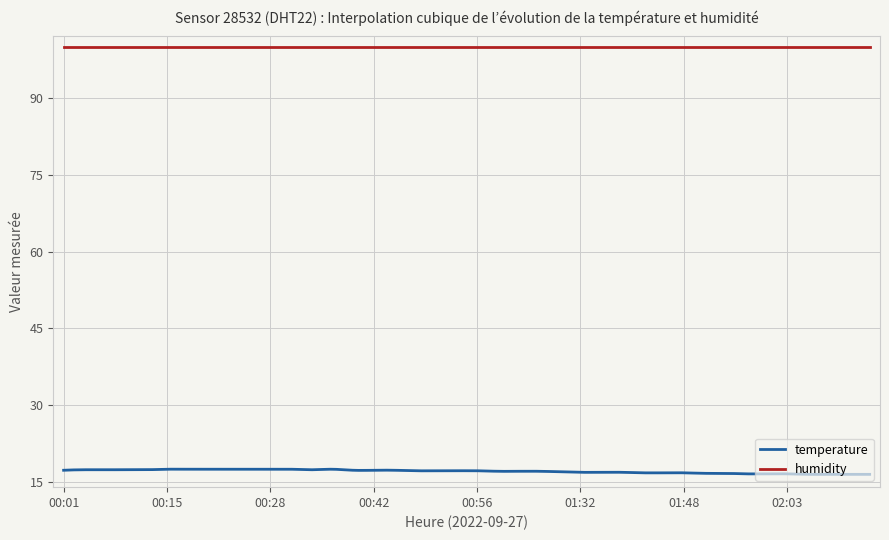

Which series has the largest range (max minus min)?

temperature